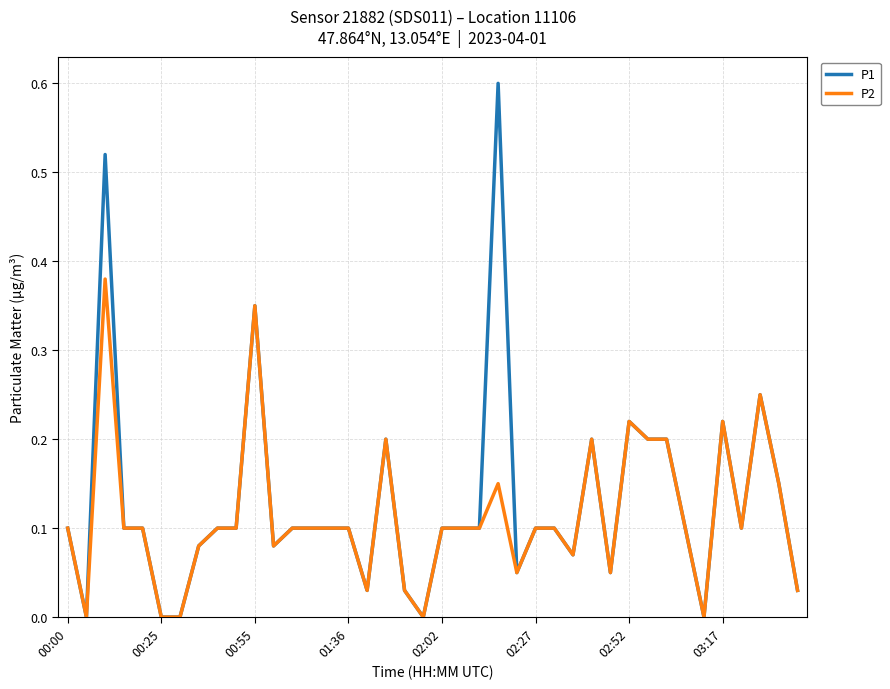

List the series in order of their peak value, highest first.

P1, P2